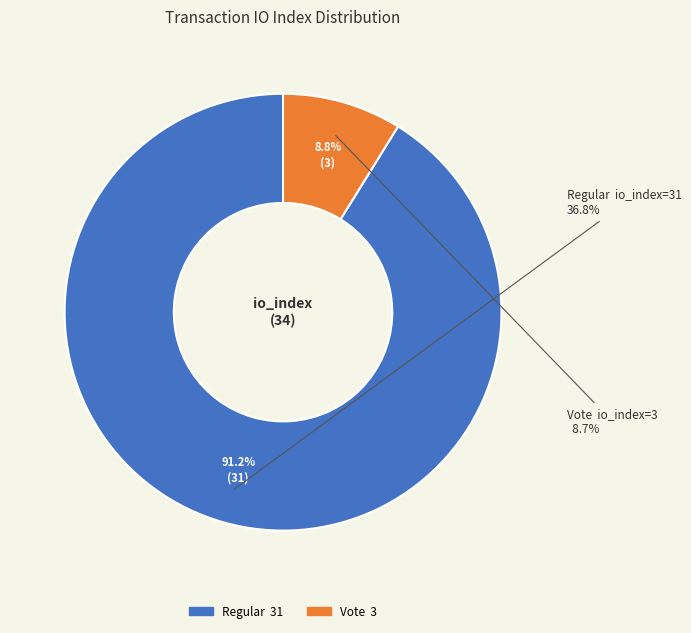

How many slices are in this pie chart?

2